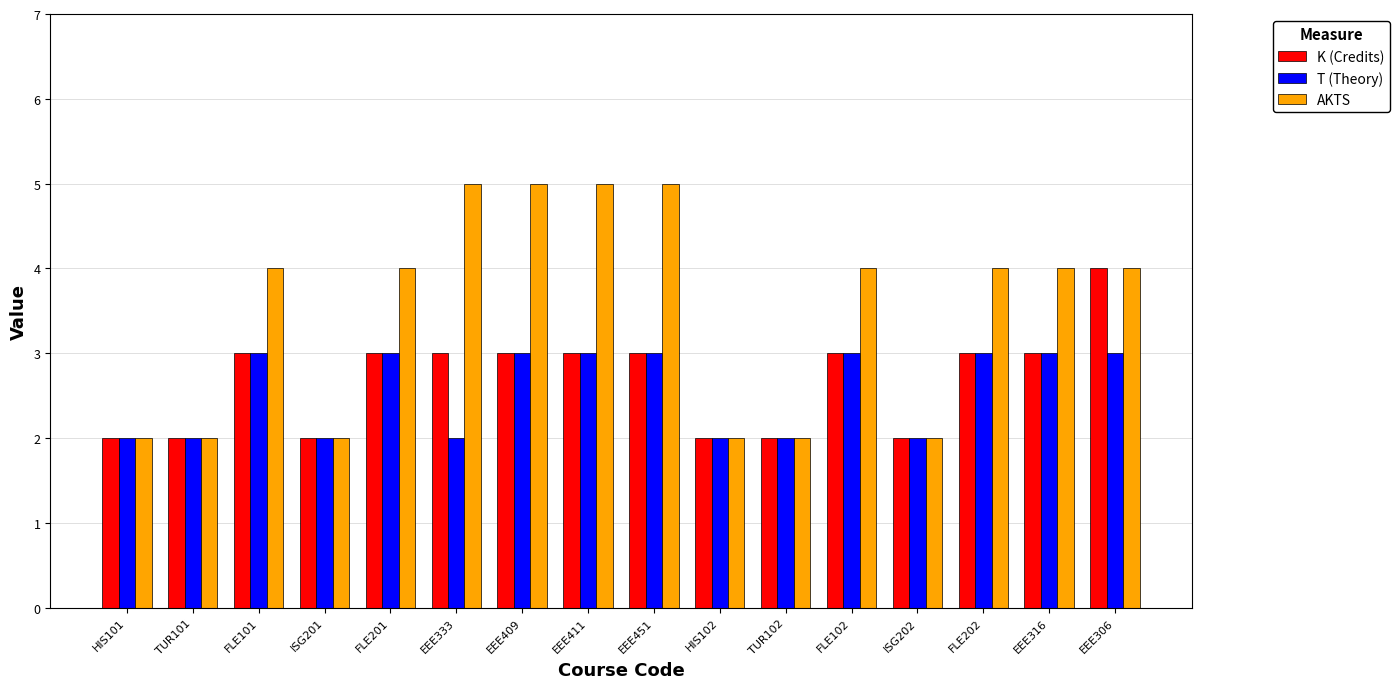

What are all the series names shown in the legend?

K (Credits), T (Theory), AKTS